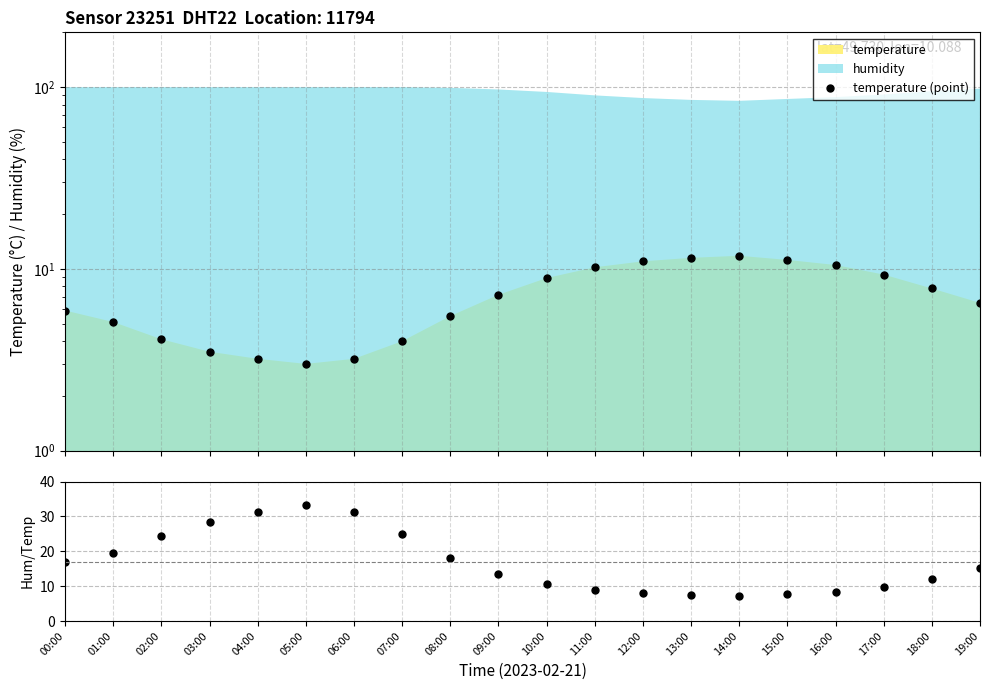

What is the difference between the maximum and minimum values in the humidity/temperature series?

26.2